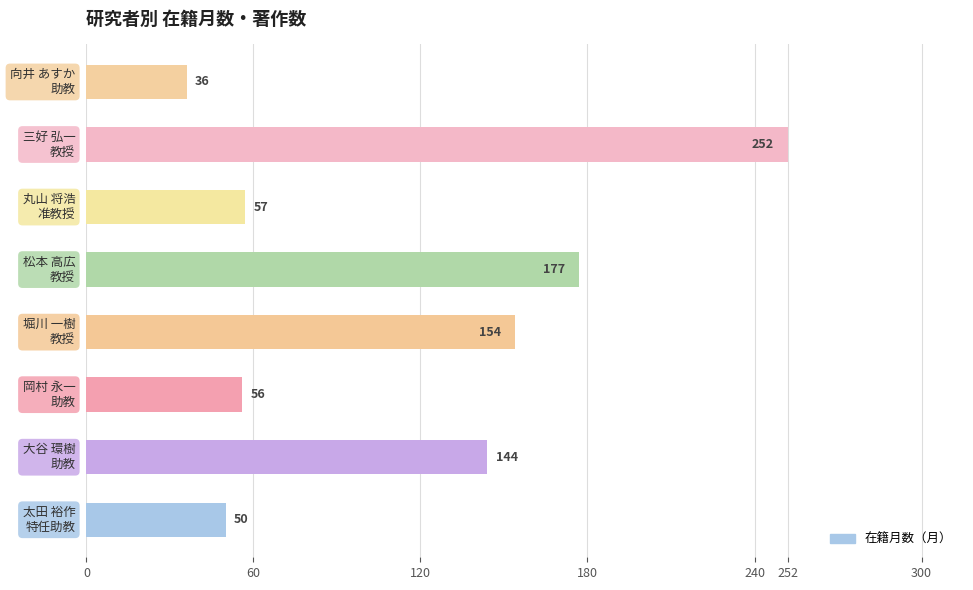

Reading bottom to top, extract all data points from this chart.

50	144	56	154	177	57	252	36